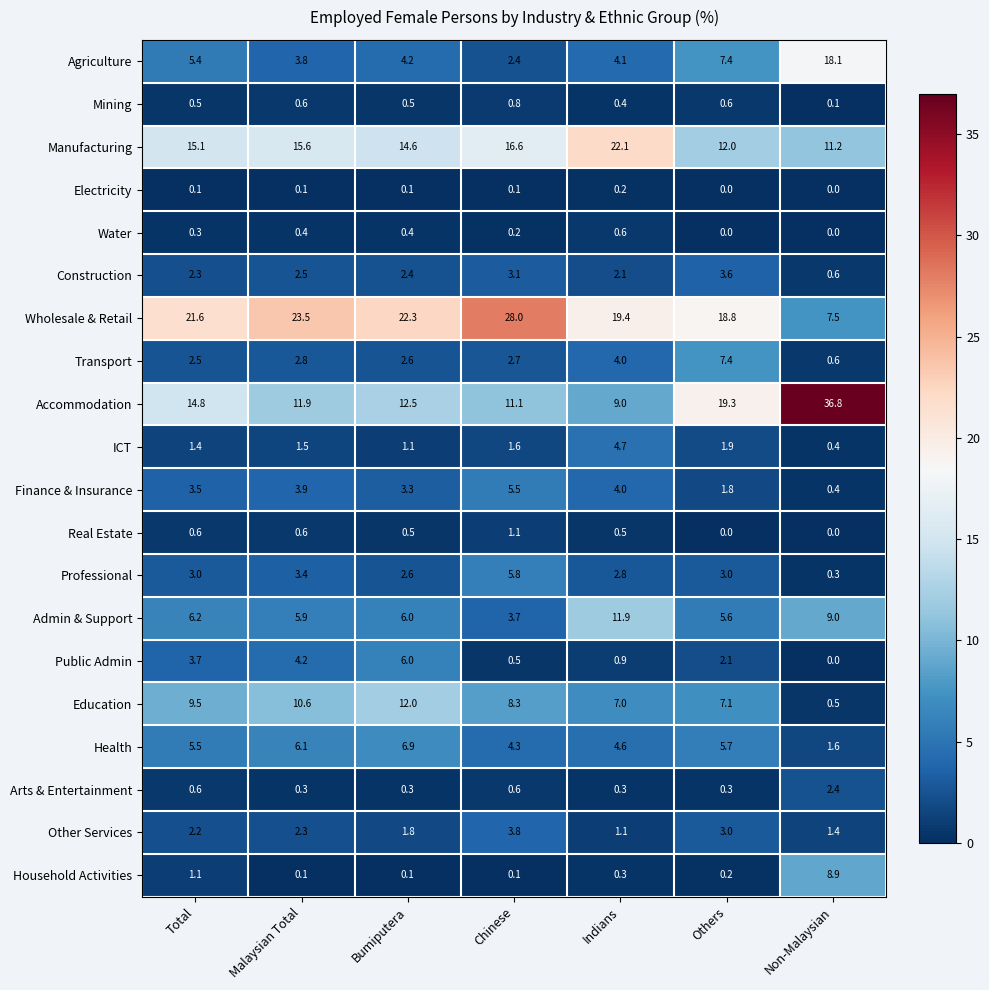

Where is Household Activities nearest to the value 4?

Total